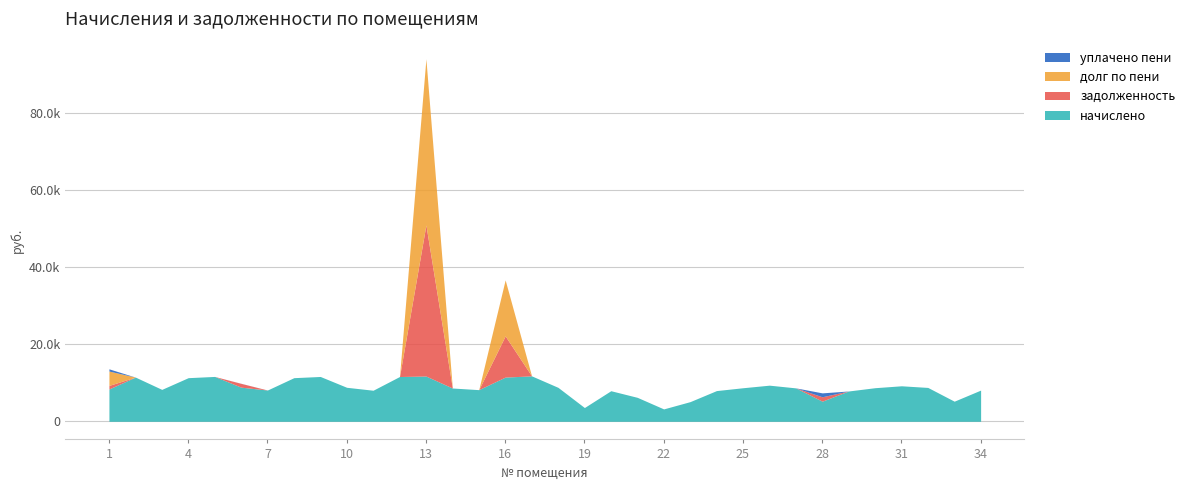

True or false: задолженность and начислено intersect in this chart.

True